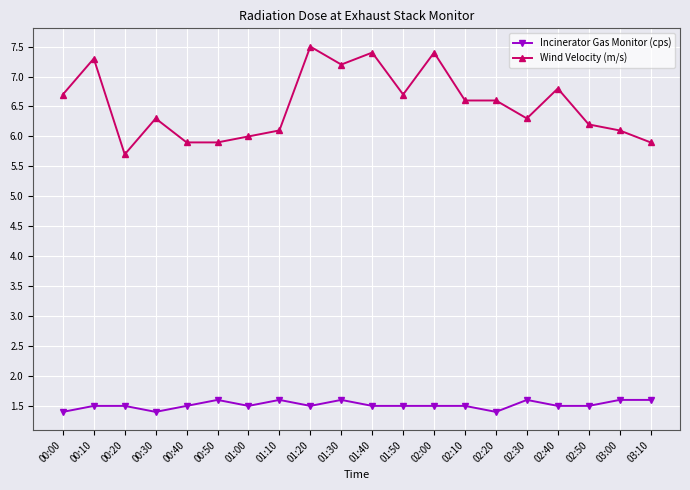

At which label does Wind Velocity (m/s) first exceed 6?

00:00